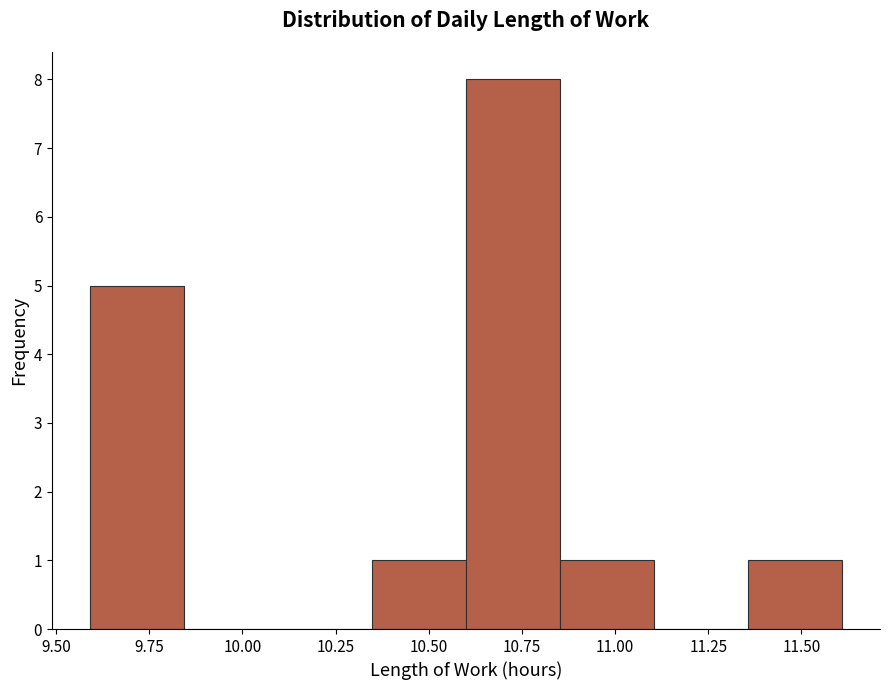

What is the height of the bar covering 11.35 to 11.60 on the x-axis? Neither the bar edges nor the heights are printed on the chart, so give them approximately, as read against the axes.

1